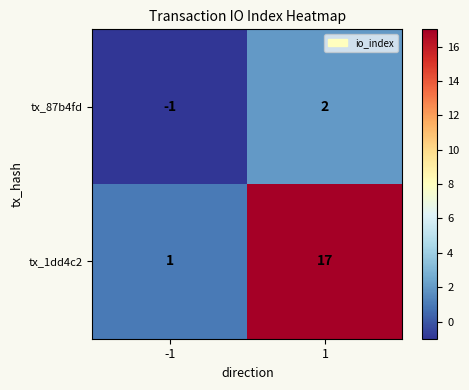

Which series changed the most between -1 and 1?

tx_1dd4c2